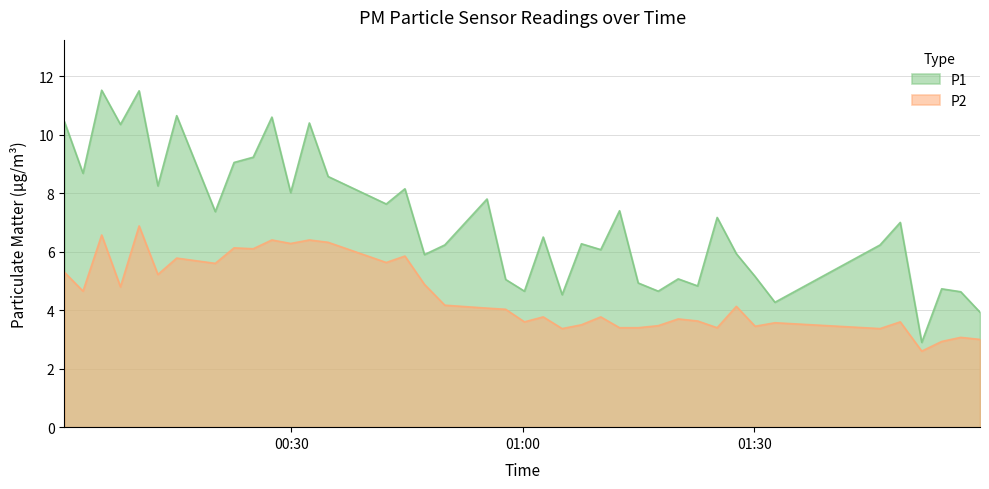

True or false: P1 and P2 cross at least once.

False